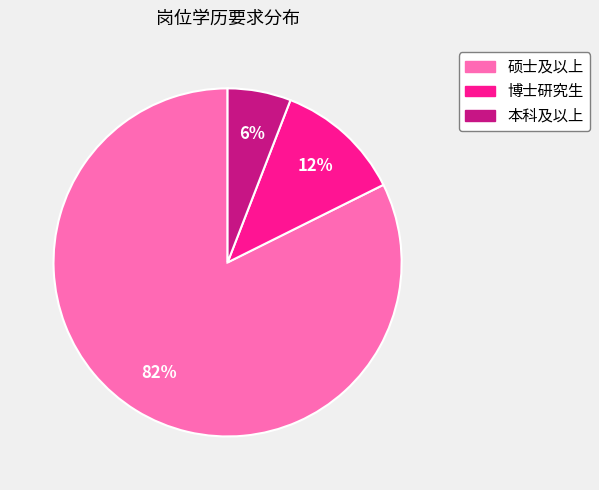

The 博士研究生 slice represents 5% of the pie. True or false?

False